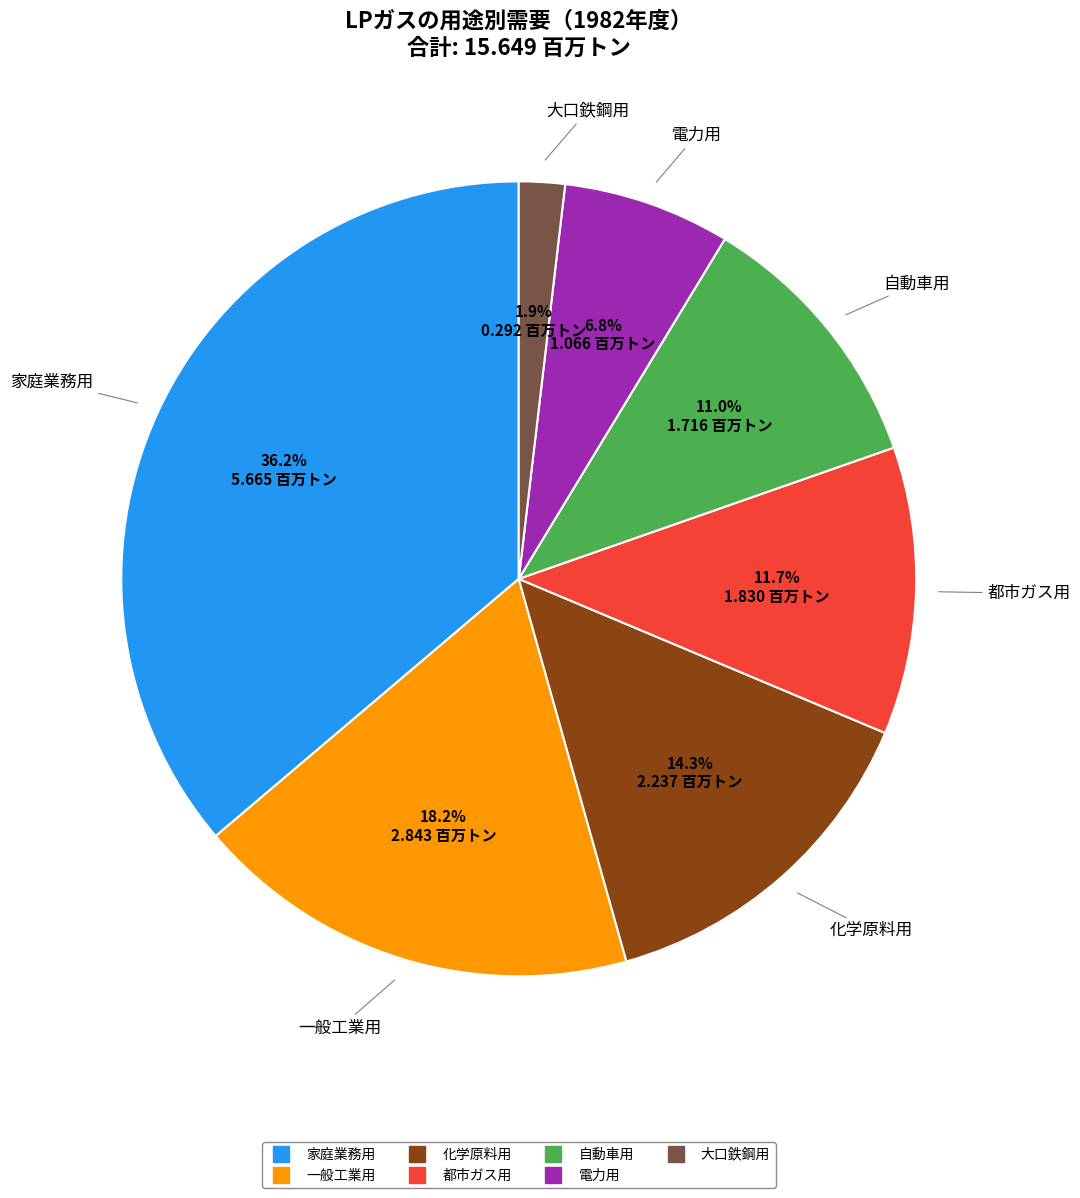

To the nearest percent, what is the difference between the largest and smallest slice percentages?

34%